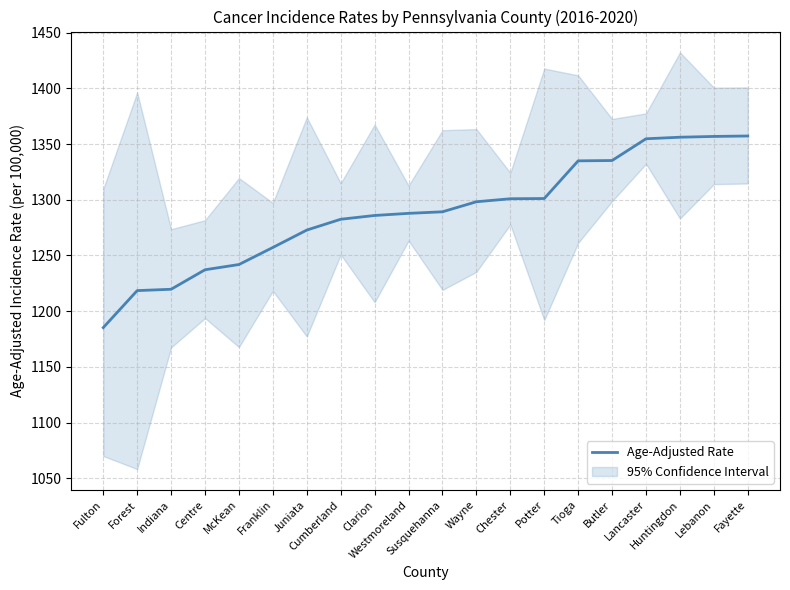

What is the difference between the maximum and minimum values?

171.9